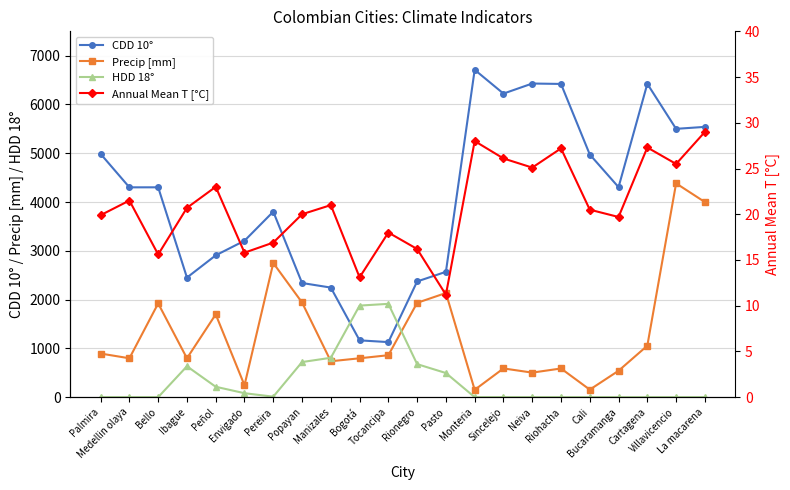

True or false: CDD 10° has more than 1 interior local peaks.

True